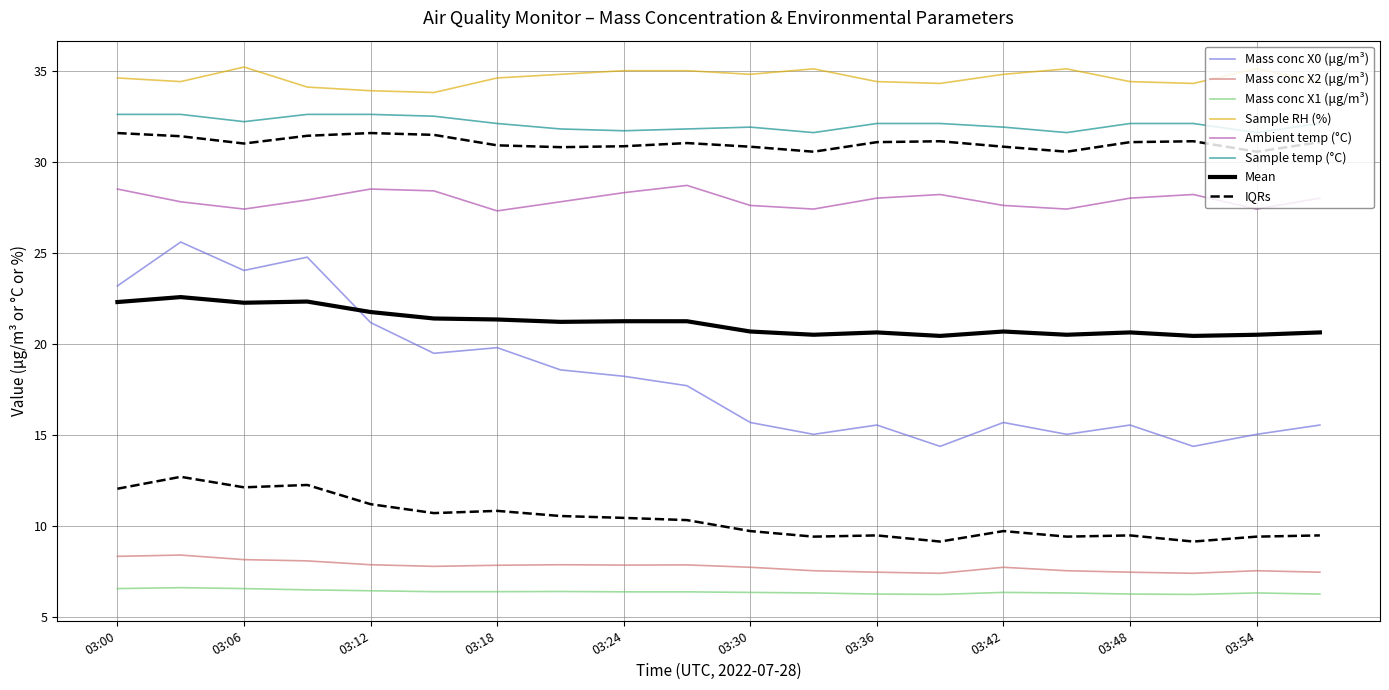

How many data points in Mass conc X0 (μg/m³) are less than 17?

10